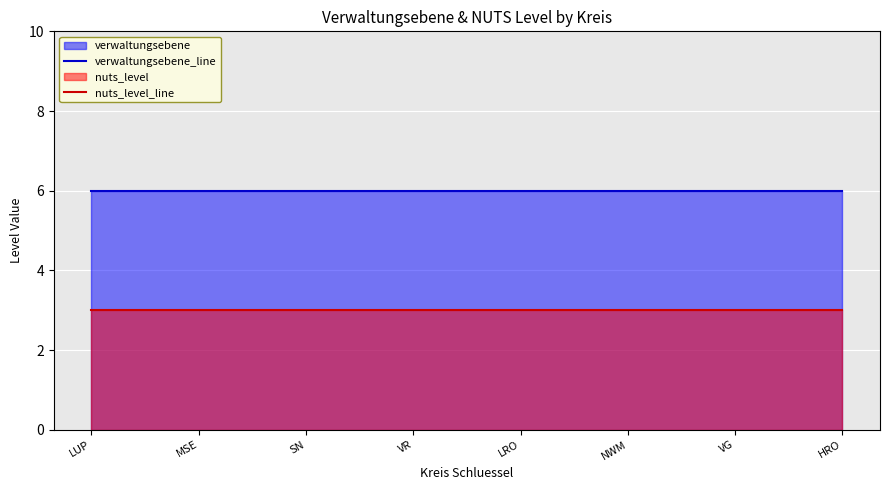

Reading left to right, what are all the values shown in this chart?

verwaltungsebene_line: LUP=6	MSE=6	SN=6	VR=6	LRO=6	NWM=6	VG=6	HRO=6
nuts_level_line: LUP=3	MSE=3	SN=3	VR=3	LRO=3	NWM=3	VG=3	HRO=3